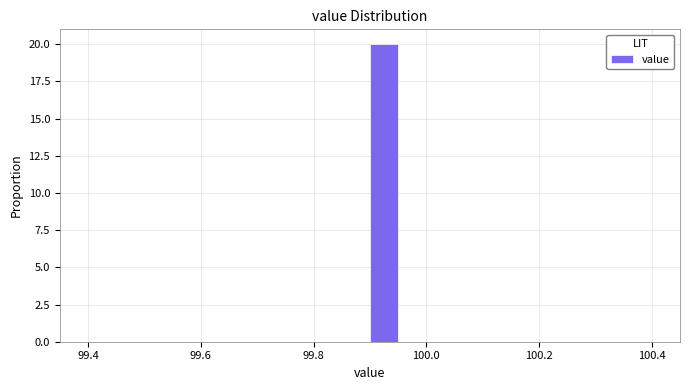

Read against the x-axis, roughly where is the centre of the tallest bar?

99.92